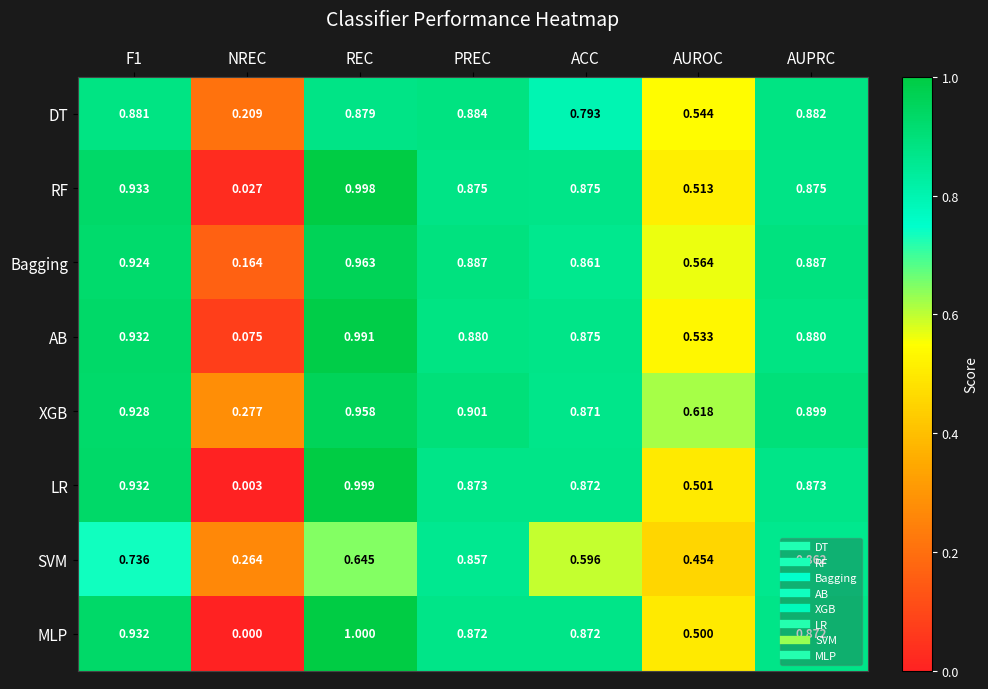

At which category is the sum across all series the highest?

REC